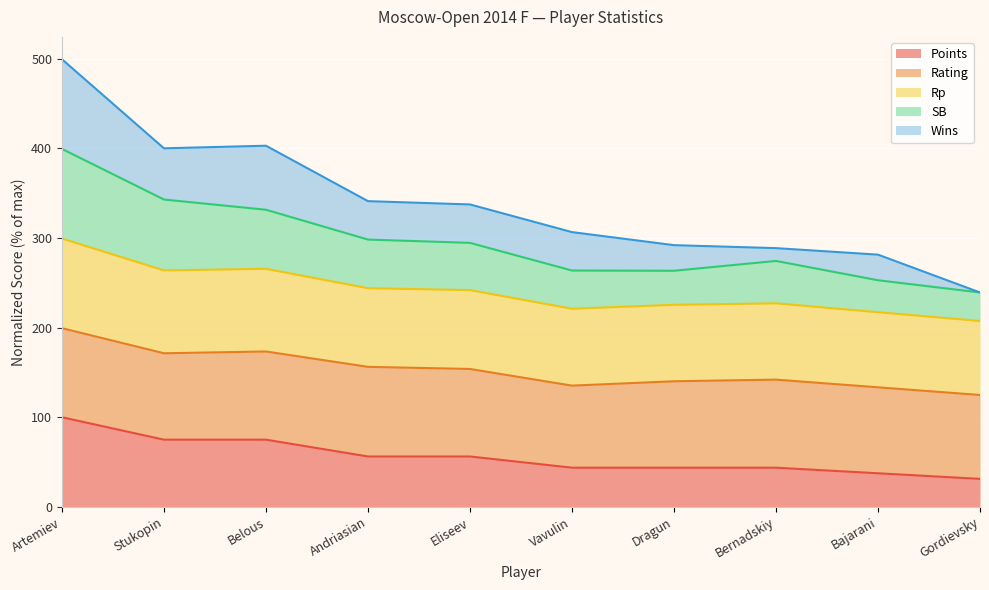

At which category is the sum across all series the highest?

Artemiev